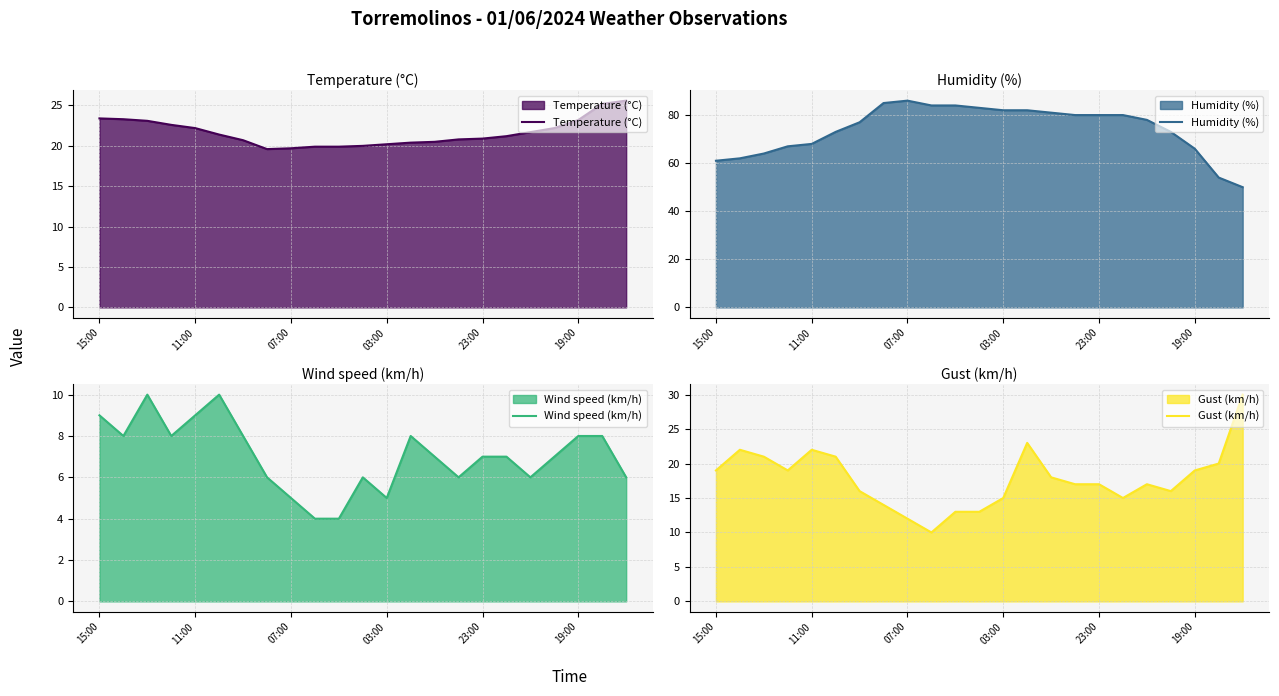

True or false: Humidity (%) has more than 1 interior local peaks.

False